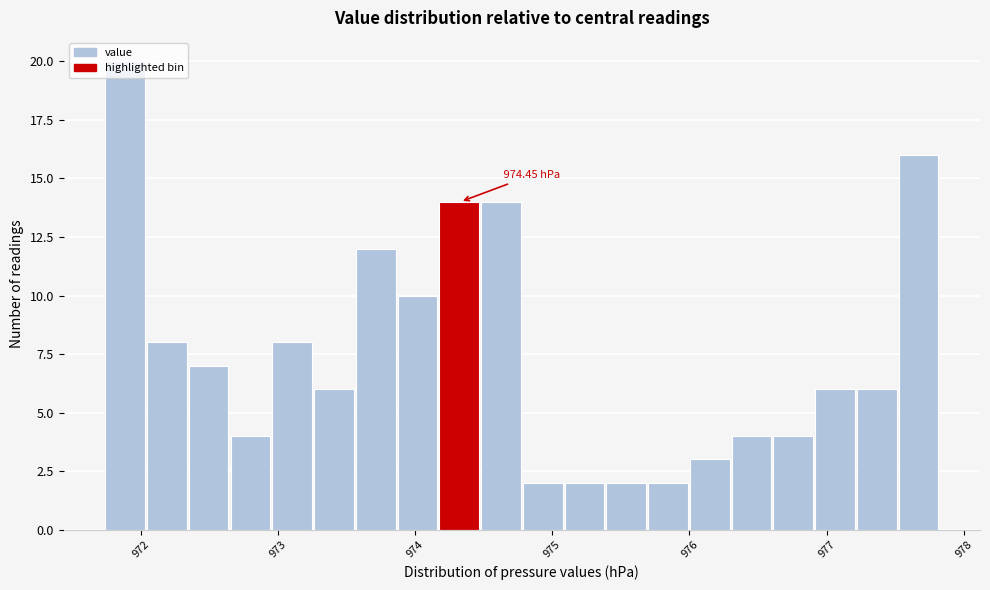

Read against the x-axis, roughly where is the centre of the tallest bar?

971.9